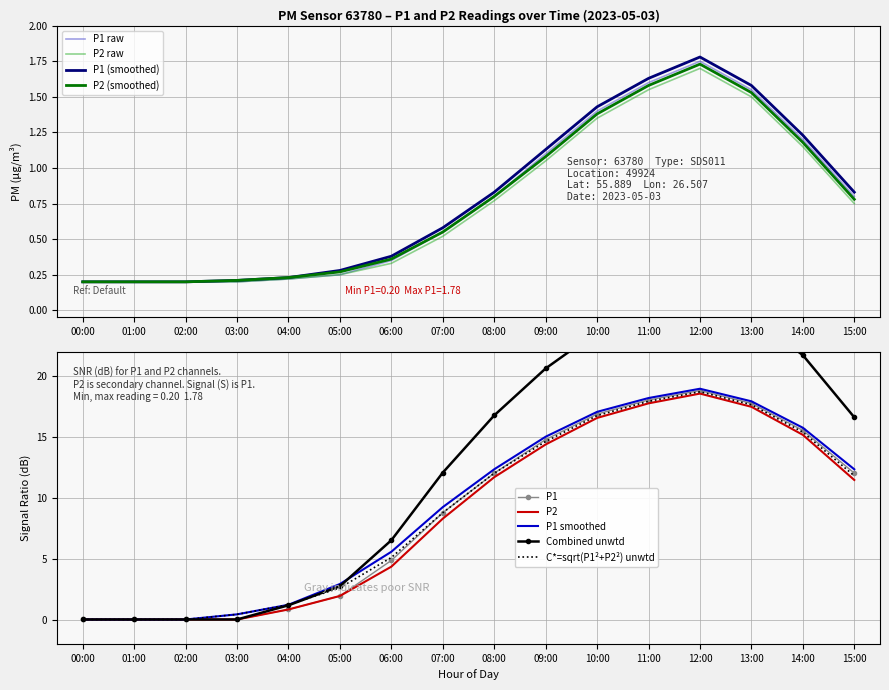

How many interior local peaks does the P2_smooth series have?

1